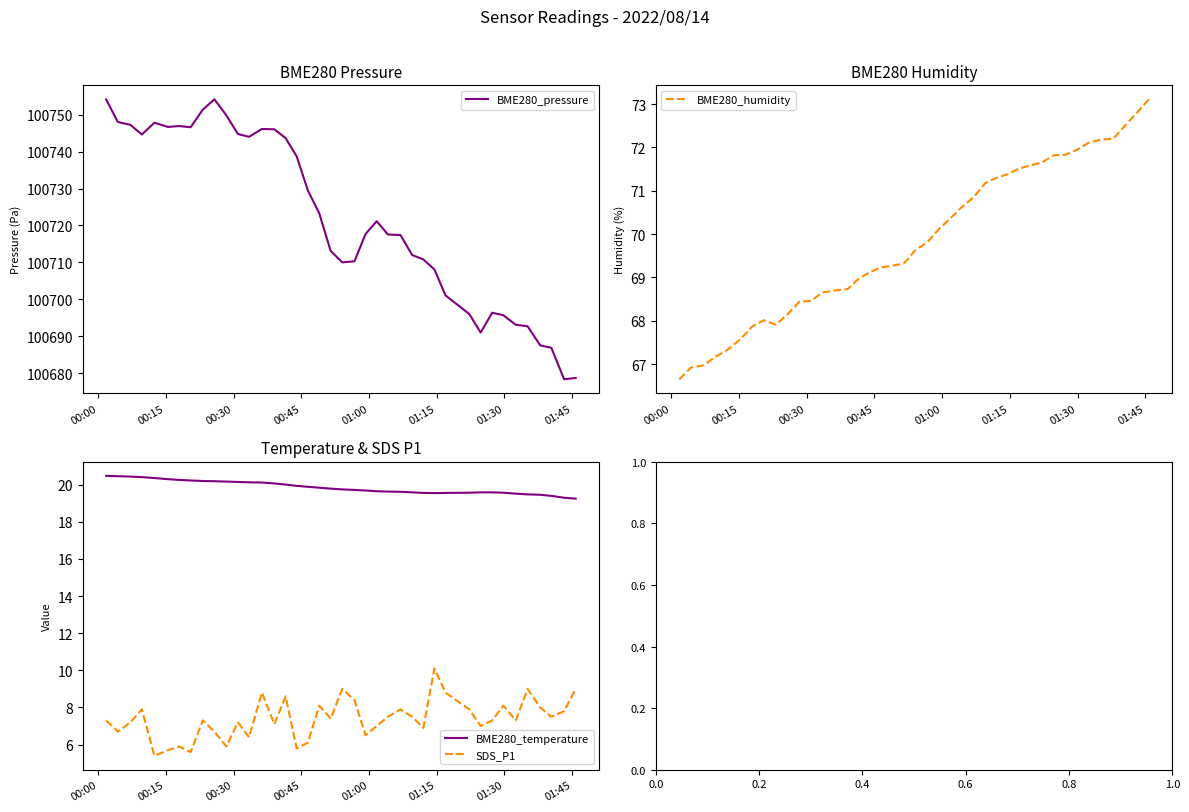

What is the highest value of the BME280_pressure series?

100754.2